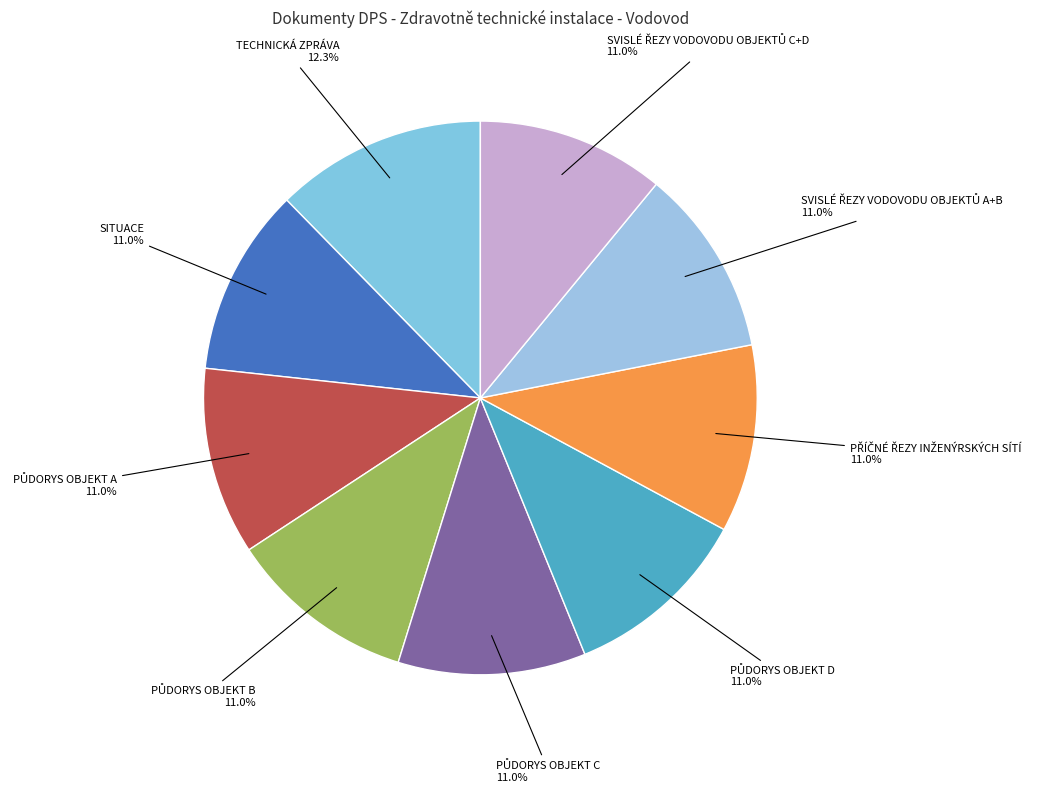

What portion of the pie excludes SITUACE?

89.0%